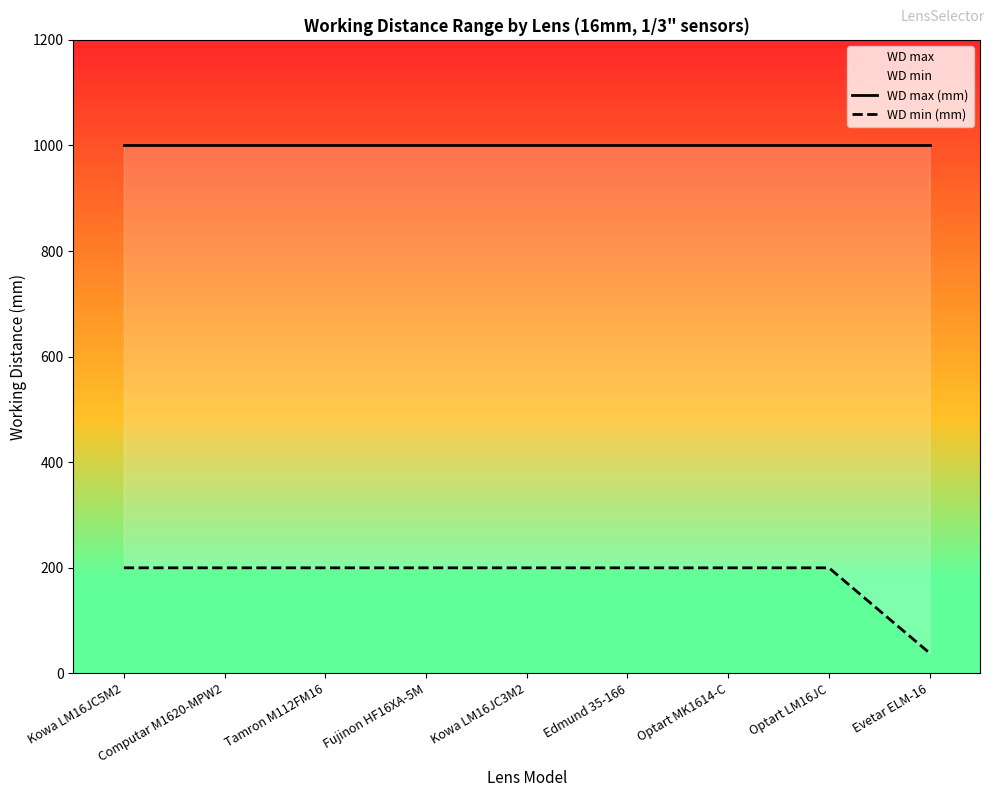

True or false: WD max (mm) and WD min (mm) intersect in this chart.

False